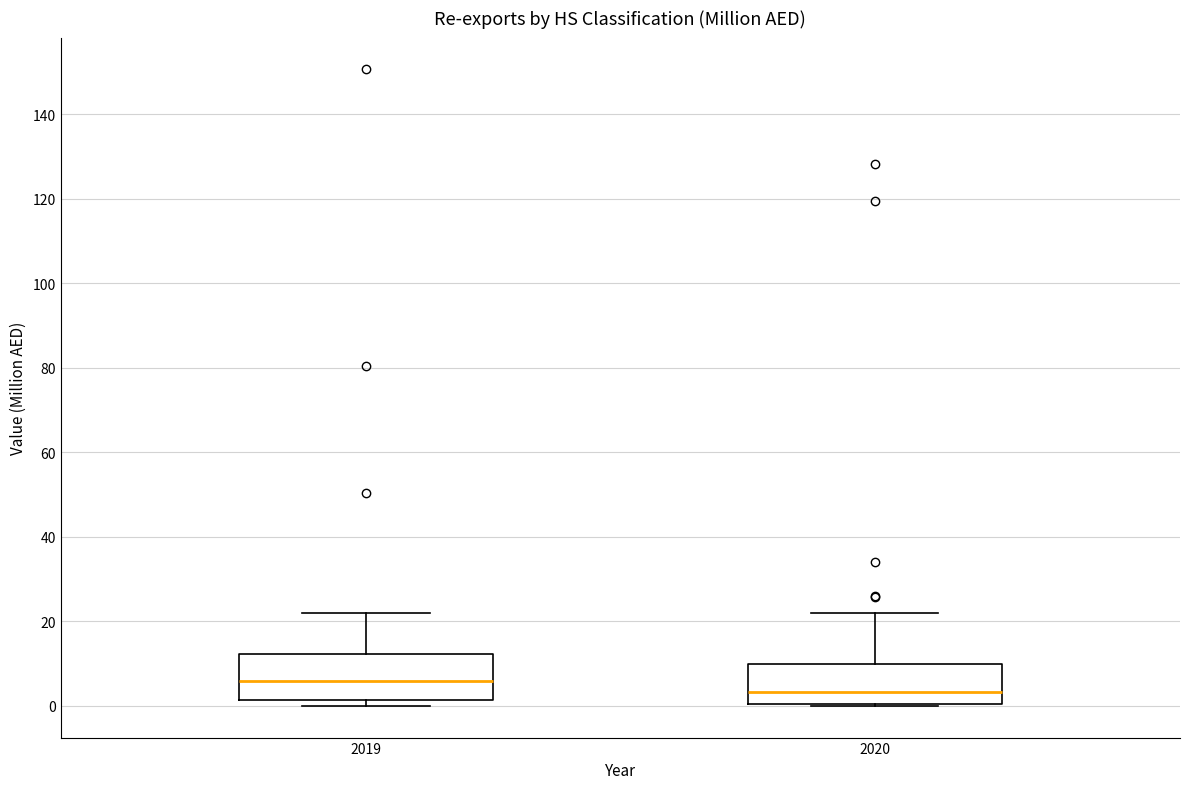

Reading left to right, transcribe this box plot: for each box, give where its median line is, the range the box spans, and where its two whiskers end, as read against the y-axis. The values are not printed on the chart, so give them approximately, as read against the axis.

2019: median 6, box 2 to 12, whiskers 0 to 22
2020: median 4, box 0 to 10, whiskers 0 to 22